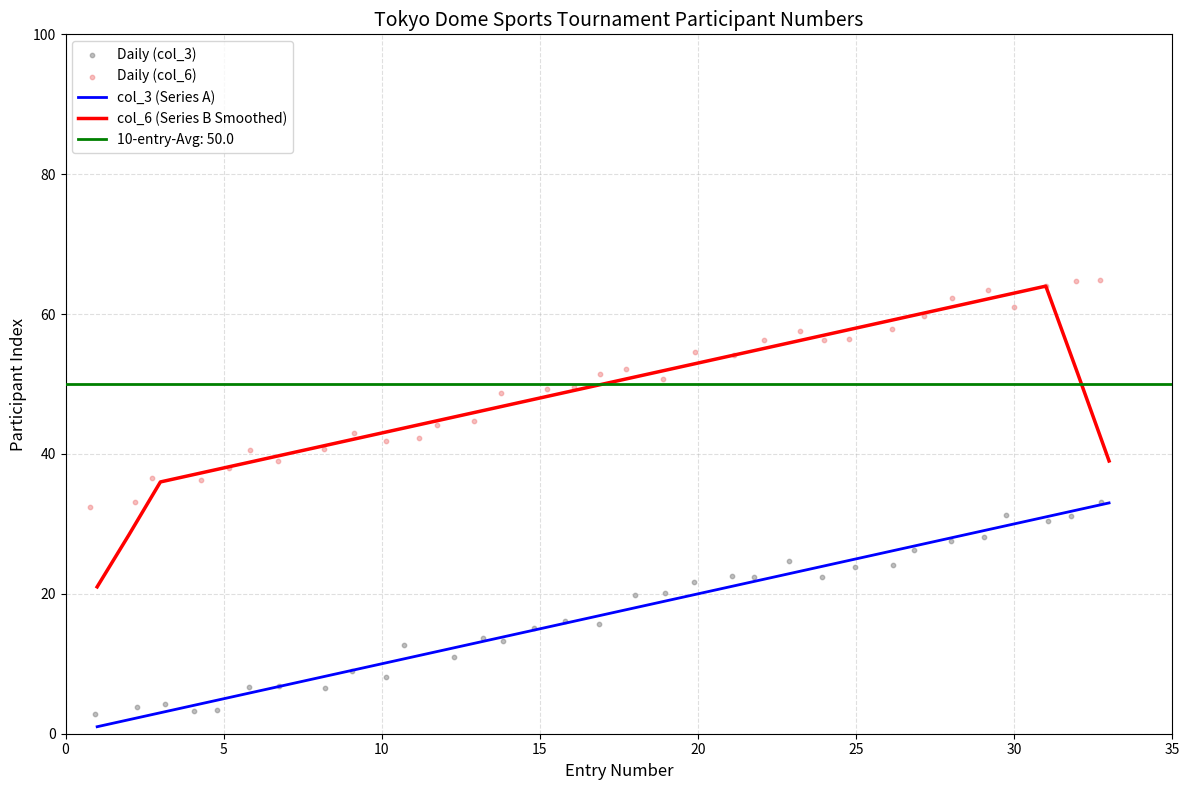

At how many categories does at least one series exceed 17?

33